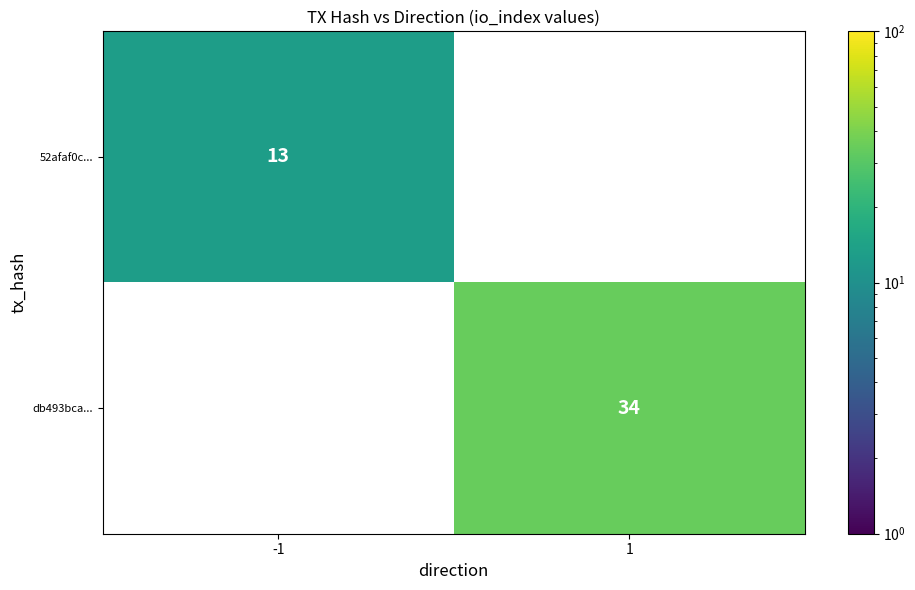

At how many categories does at least one series exceed 22?

1